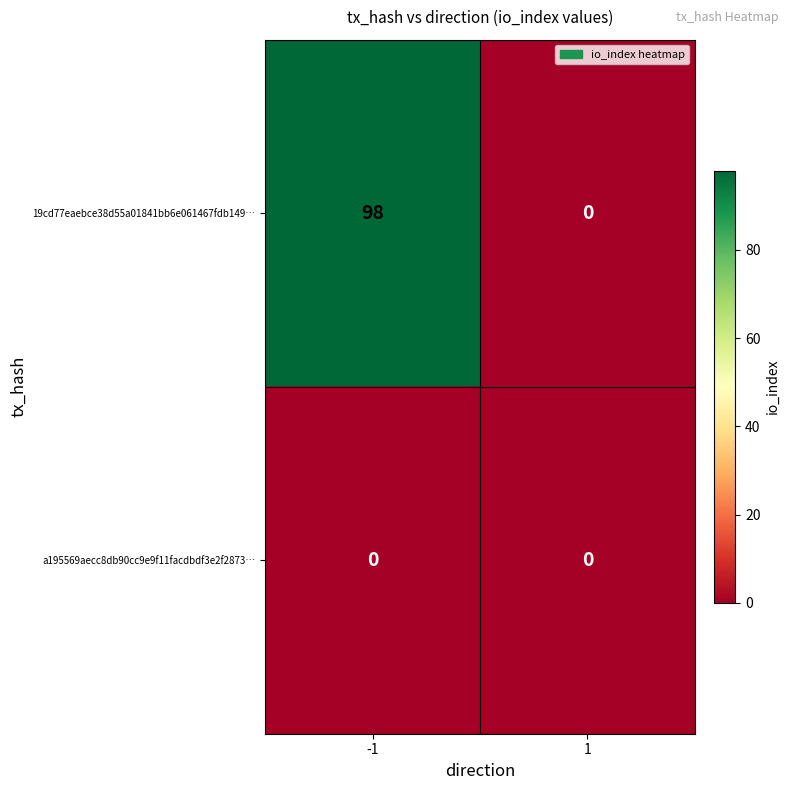

What is the total value across all series at -1?

98